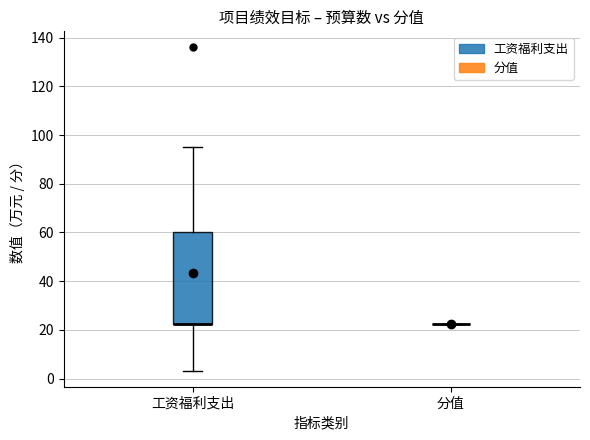

Comparing the boxes themselves (not the whiskers), which one is the tallest?

工资福利支出